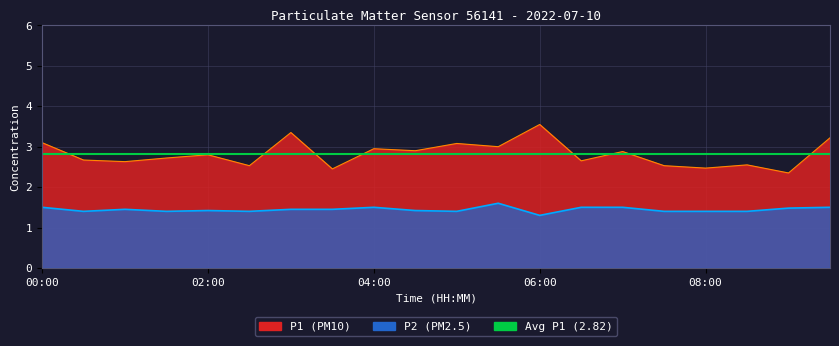

At how many categories does at least one series exceed 2?

20